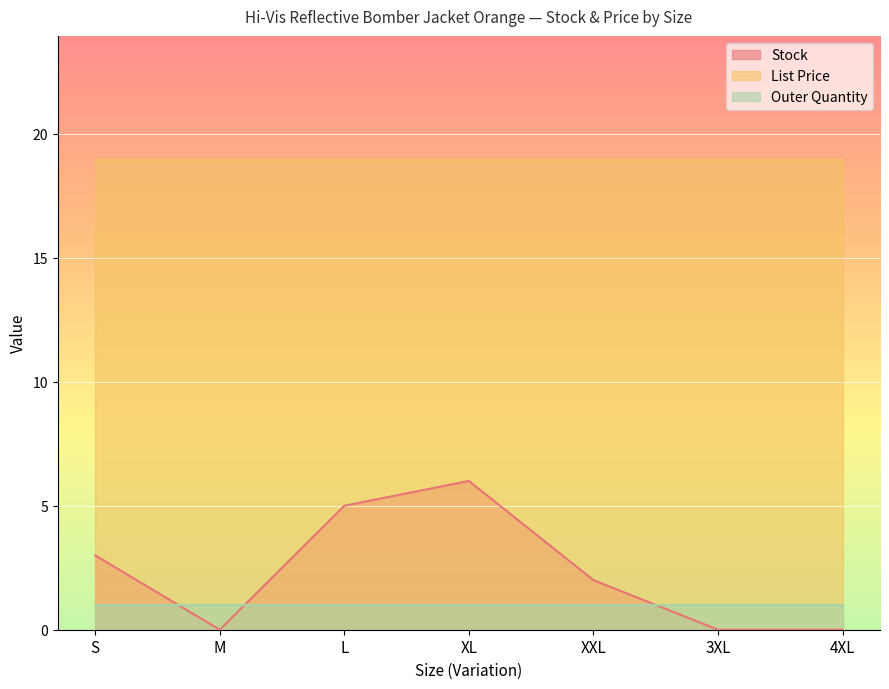

Which series has the largest total across all categories?

List Price